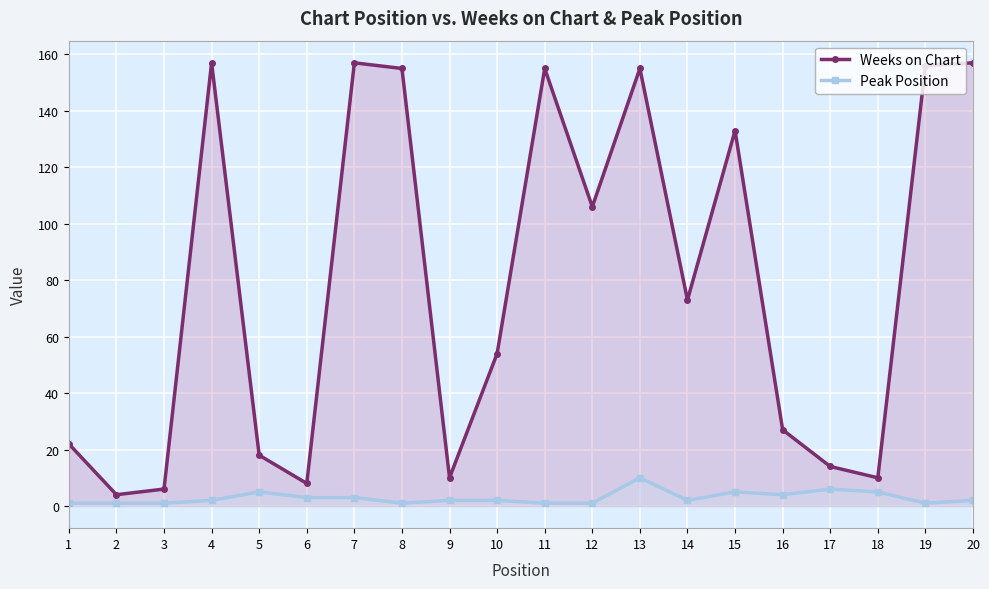

Reading left to right, what are all the values shown in this chart?

Weeks on Chart: 1=22	2=4	3=6	4=157	5=18	6=8	7=157	8=155	9=10	10=54	11=155	12=106	13=155	14=73	15=133	16=27	17=14	18=10	19=156	20=157
Peak Position: 1=1	2=1	3=1	4=2	5=5	6=3	7=3	8=1	9=2	10=2	11=1	12=1	13=10	14=2	15=5	16=4	17=6	18=5	19=1	20=2